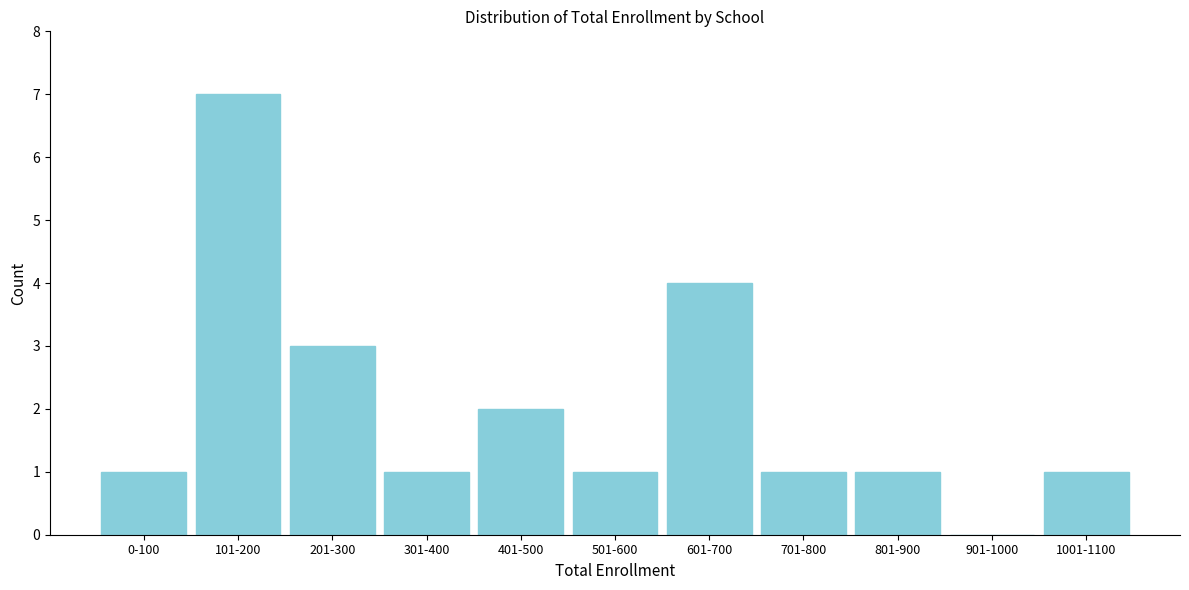

Reading left to right, list all the values displayed in this chart.

0-100=1	101-200=7	201-300=3	301-400=1	401-500=2	501-600=1	601-700=4	701-800=1	801-900=1	901-1000=0	1001-1100=1